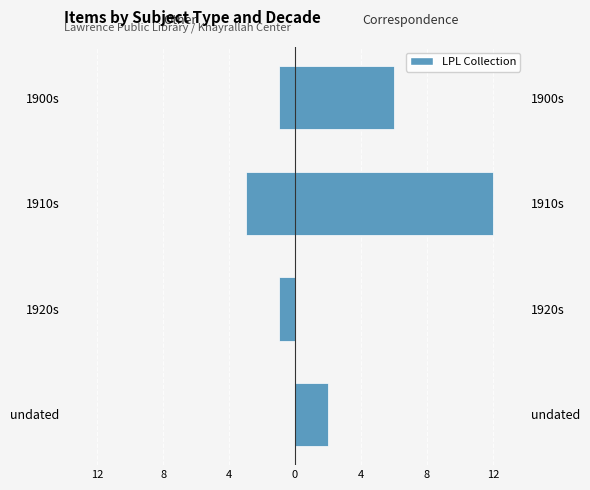

Read the Other Document Types value at 1910s.

-3